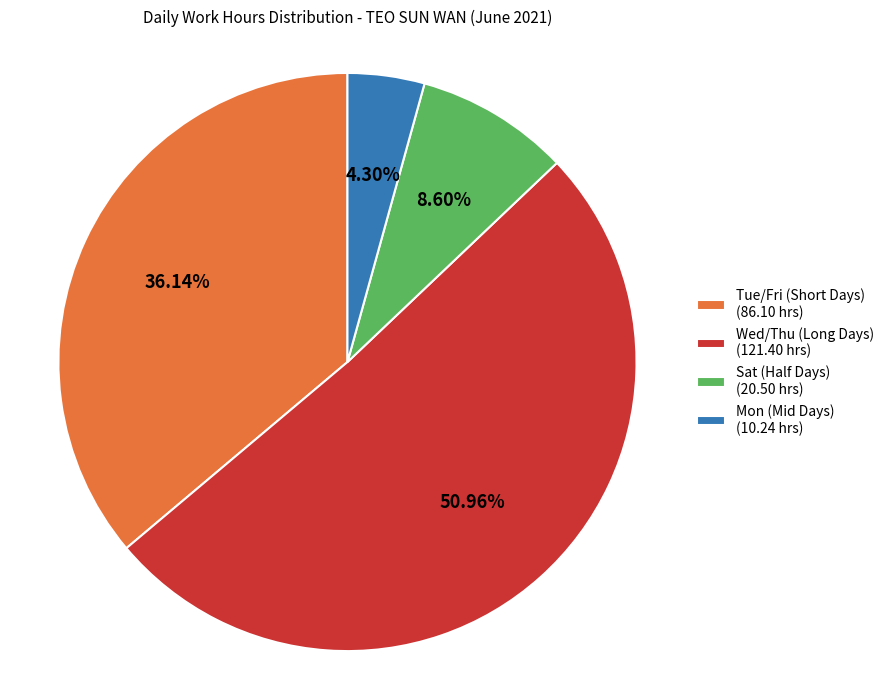

Which slice represents more than half of the pie?

Wed/Thu (Long Days) (121.40 hrs)